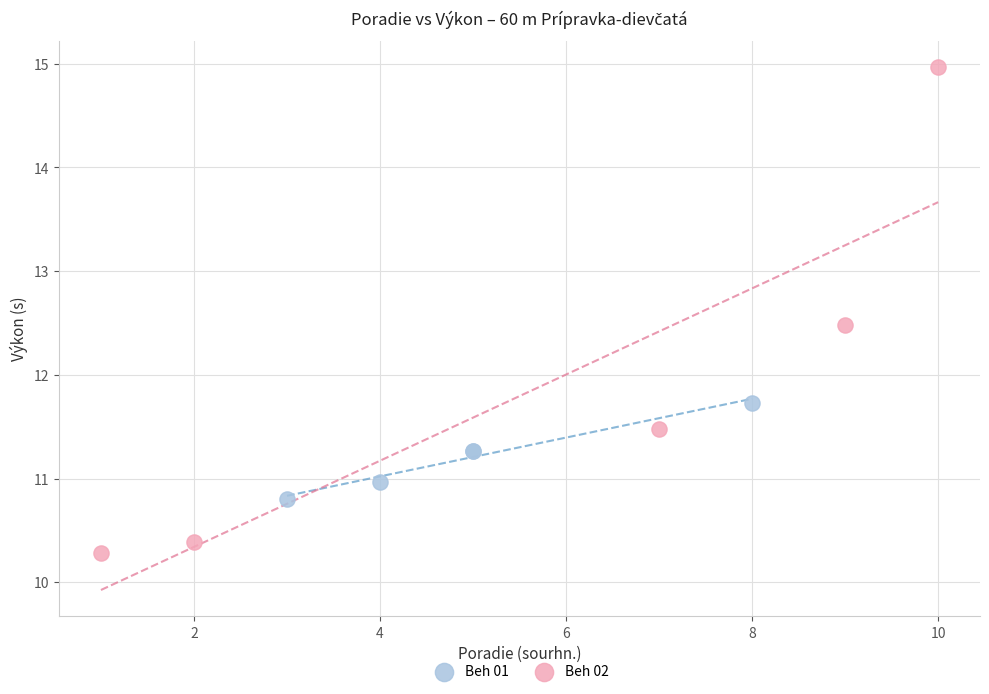

Which series reaches the maximum Y coordinate?

Beh 02